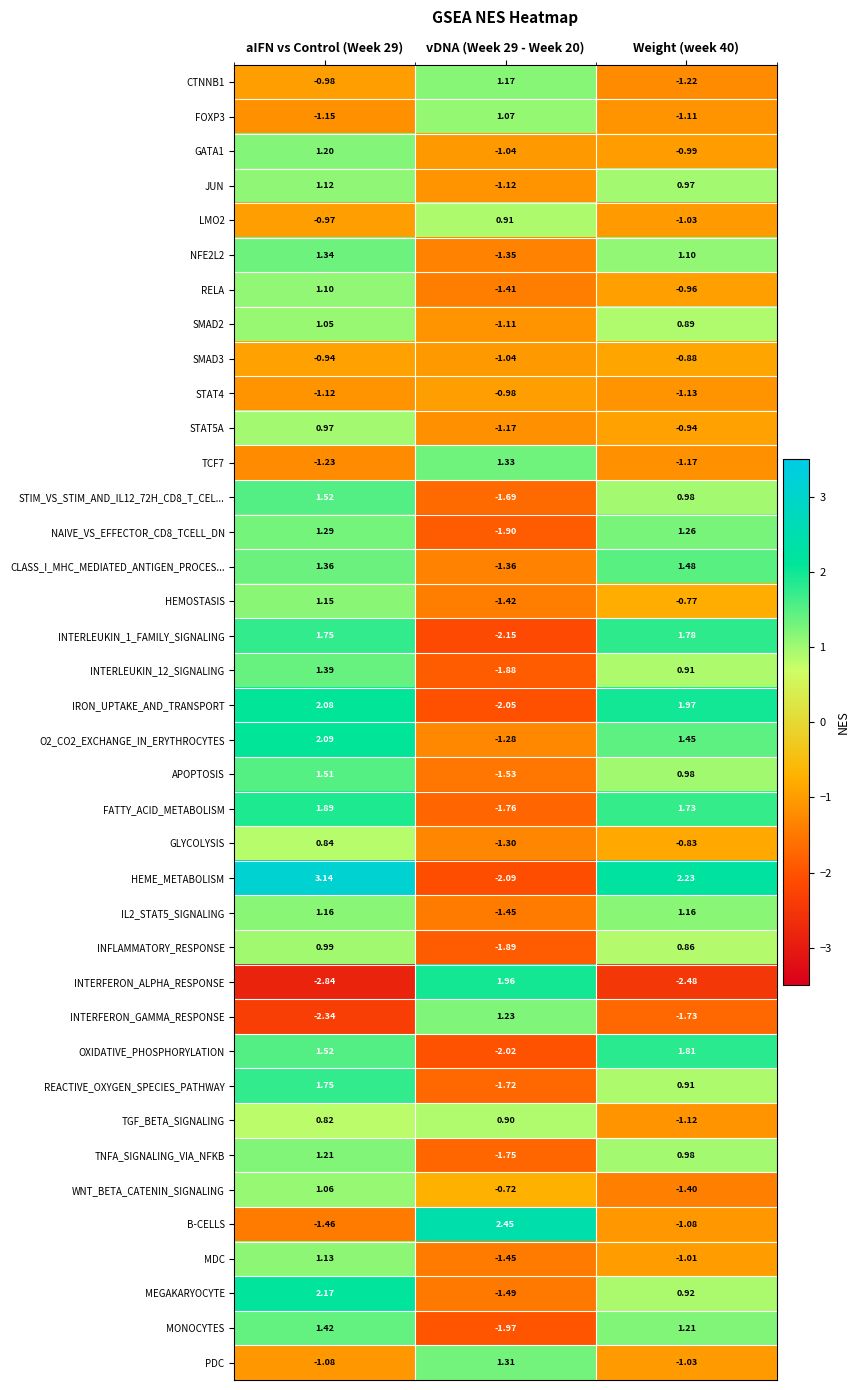

How many values in the O2_CO2_EXCHANGE_IN_ERYTHROCYTES series exceed 1?

2